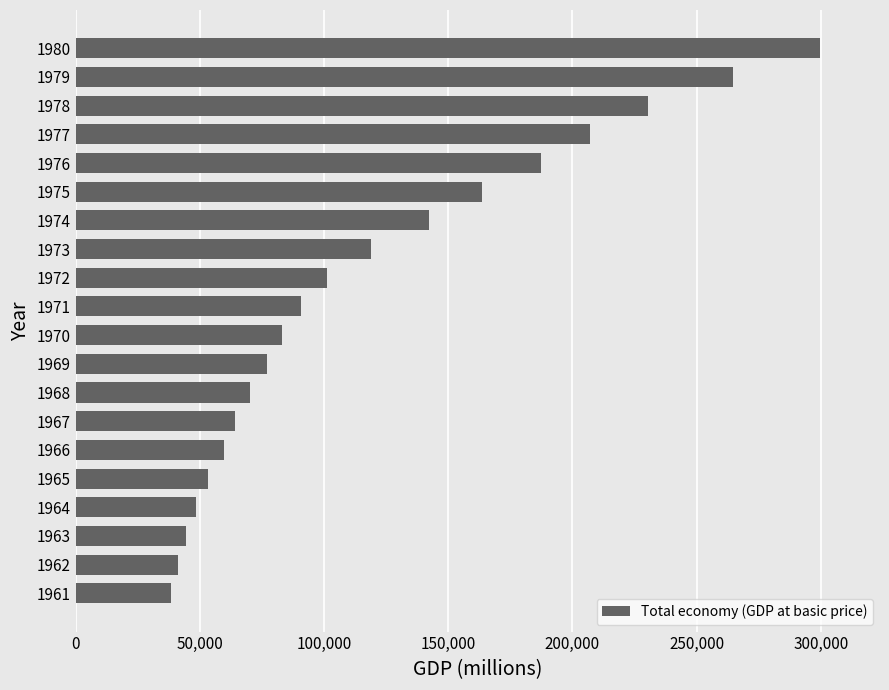

Which has a higher value, 1961 or 1977?

1977